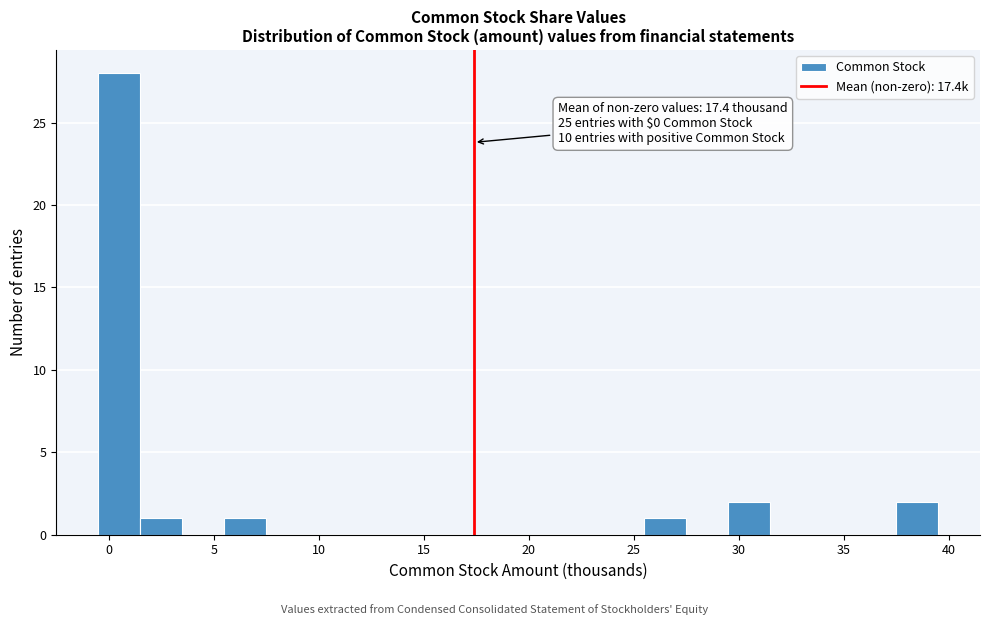

Which range on the x-axis has the tallest bar?

-0.5 to 1.5